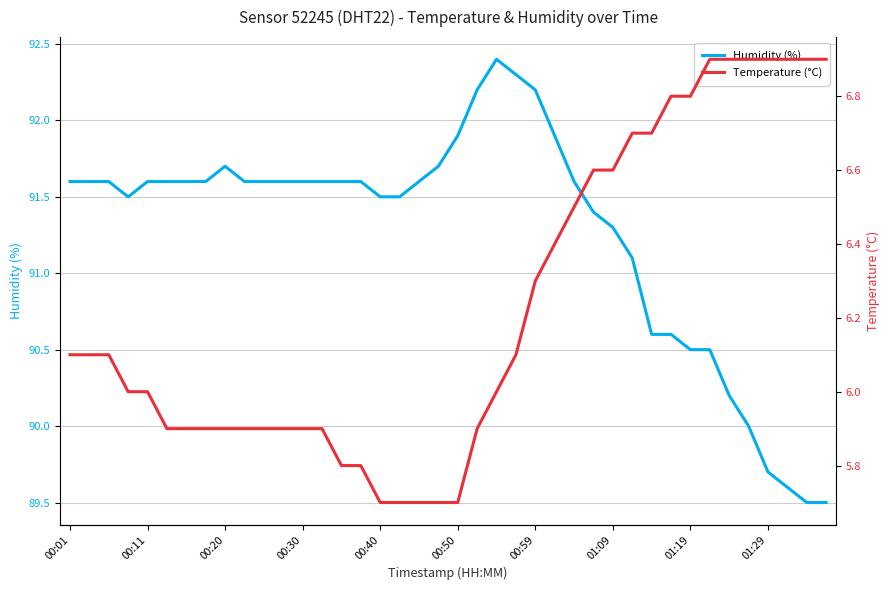

Where does the Humidity (%) series first go above 91?

00:01